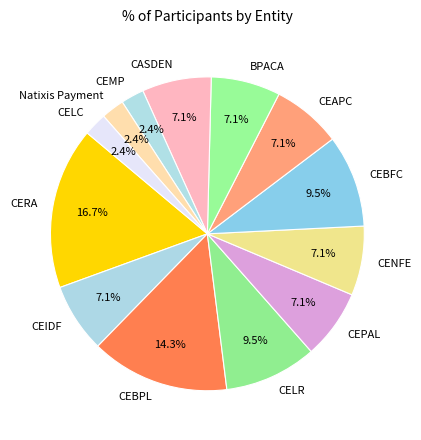

Which has a higher value, CEAPC or CERA?

CERA